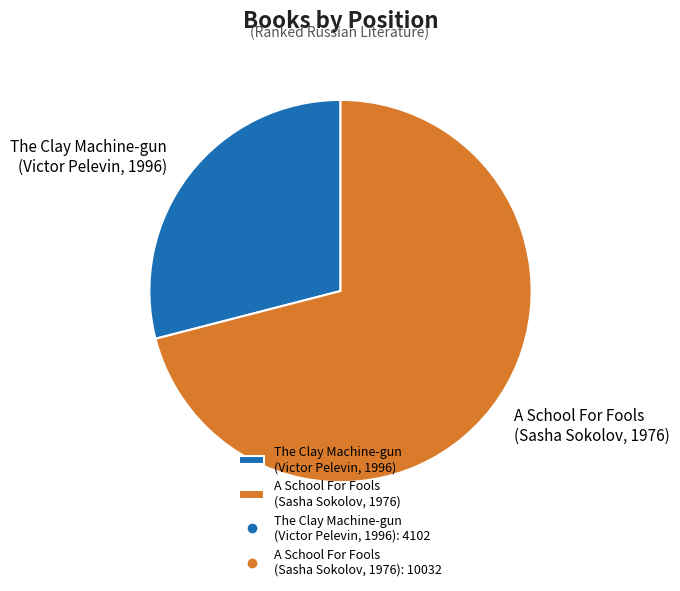

To the nearest percent, what is the difference between the largest and smallest slice percentages?

42%